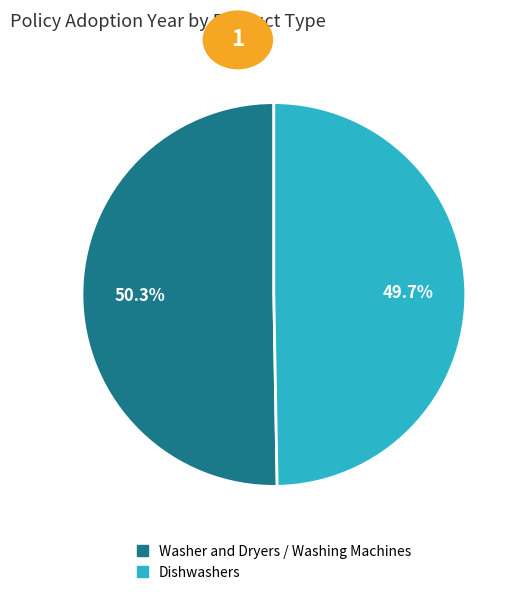

Is there a majority slice in this chart?

Yes